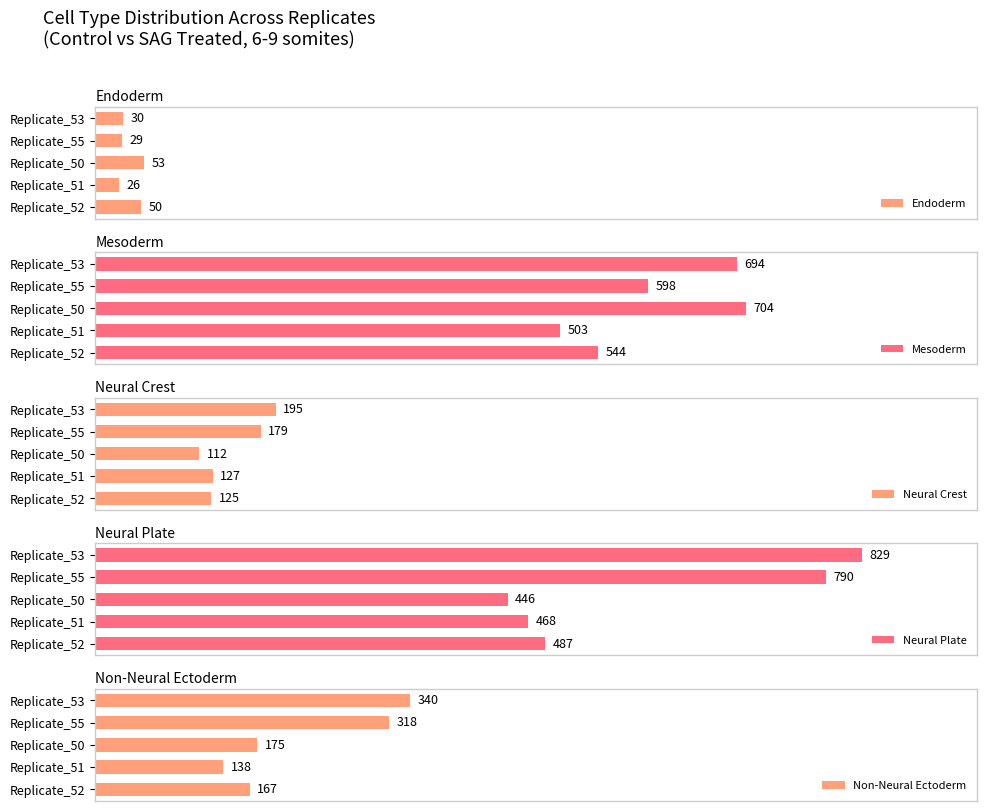

At how many categories does at least one series exceed 313?

5